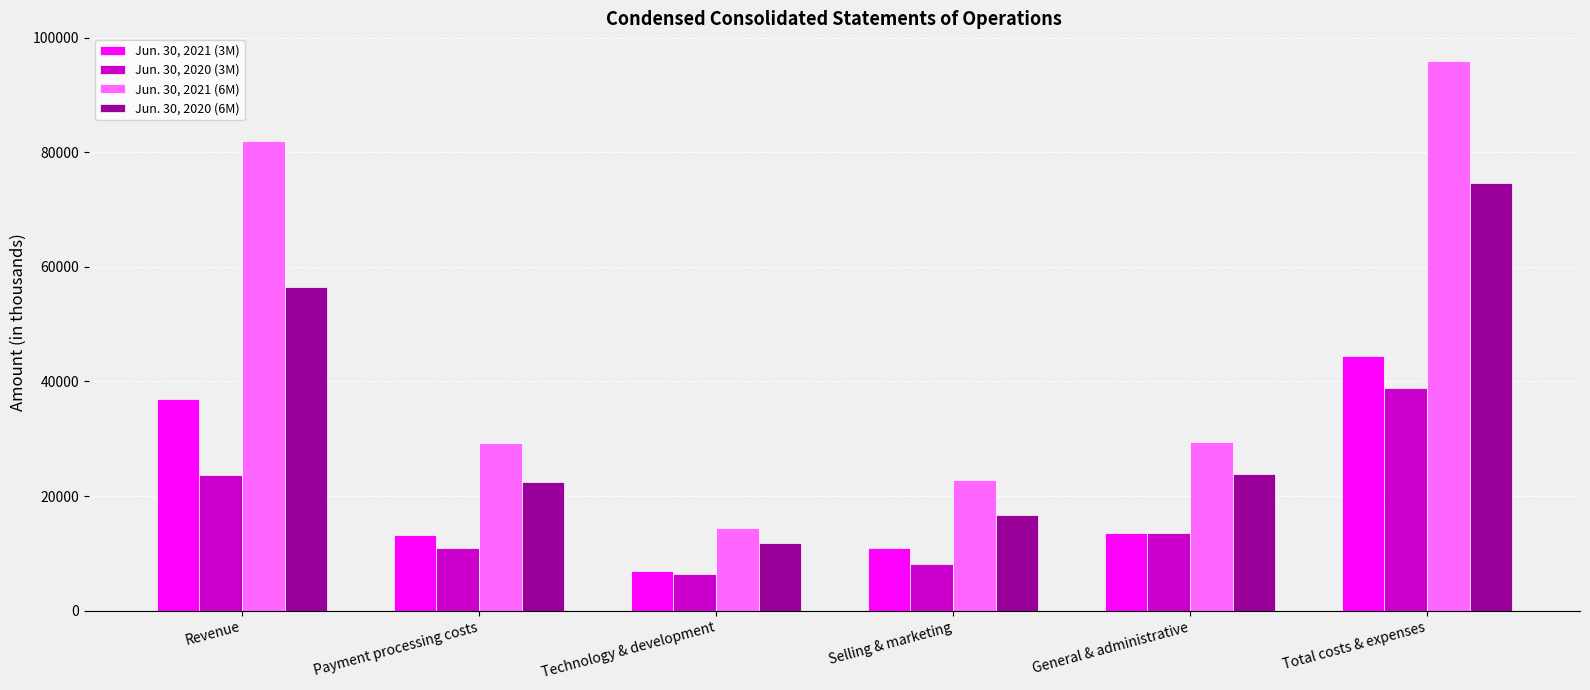

What is the sum of all Jun. 30, 2020 (3M) values?

101595